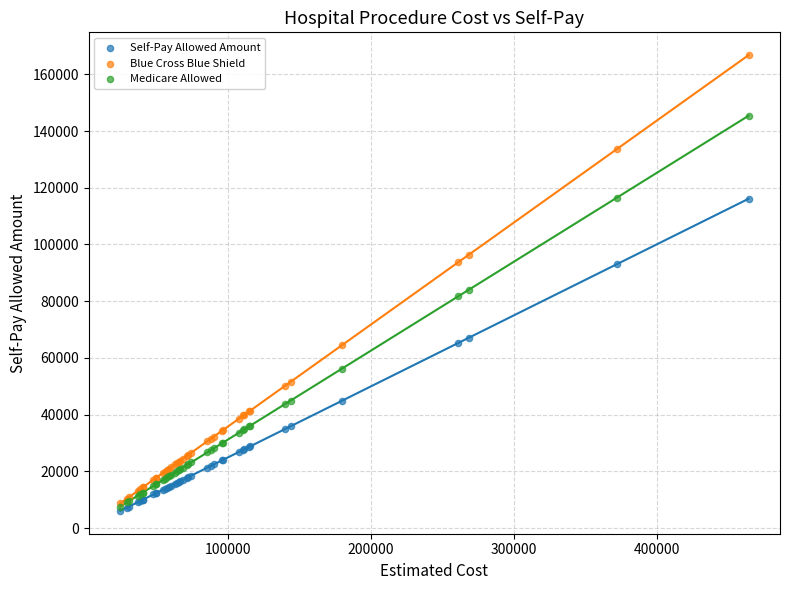

Which series contains the highest Y value?

Blue Cross Blue Shield